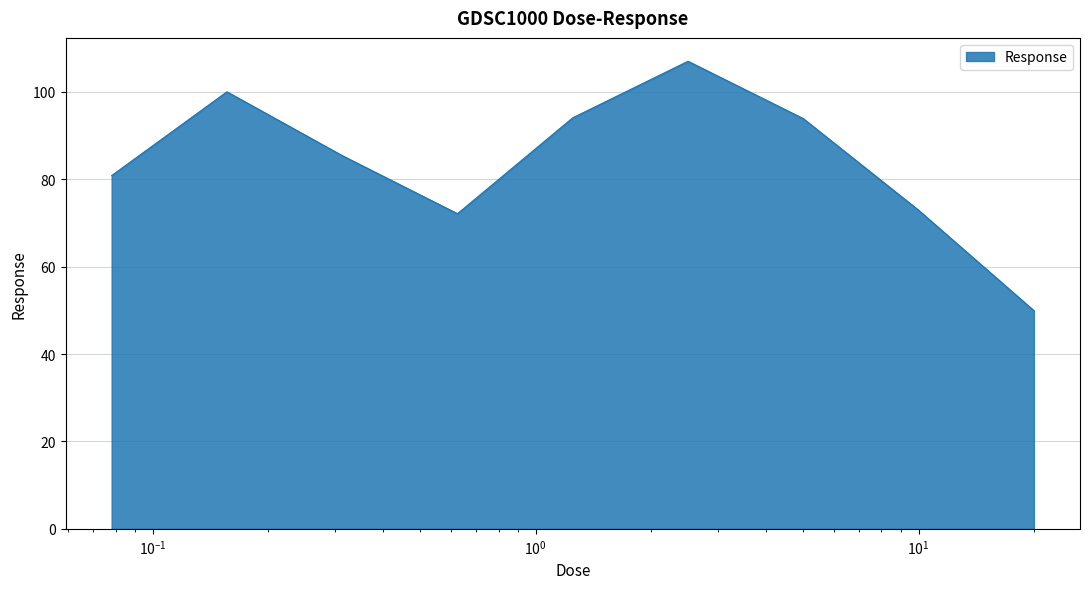

What is the smallest value displayed?

49.9